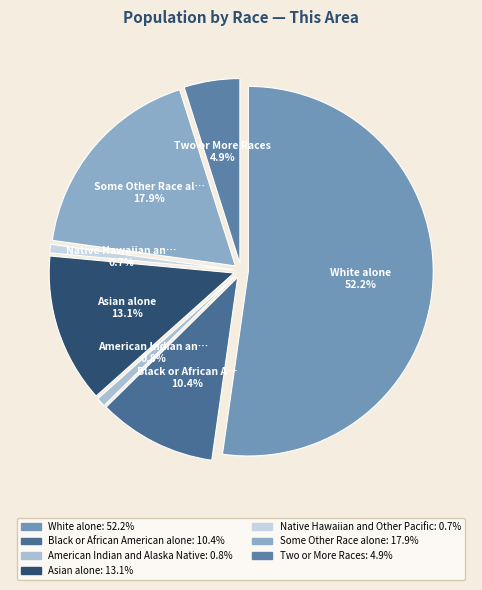

To the nearest percent, what is the average slice percentage?

14%